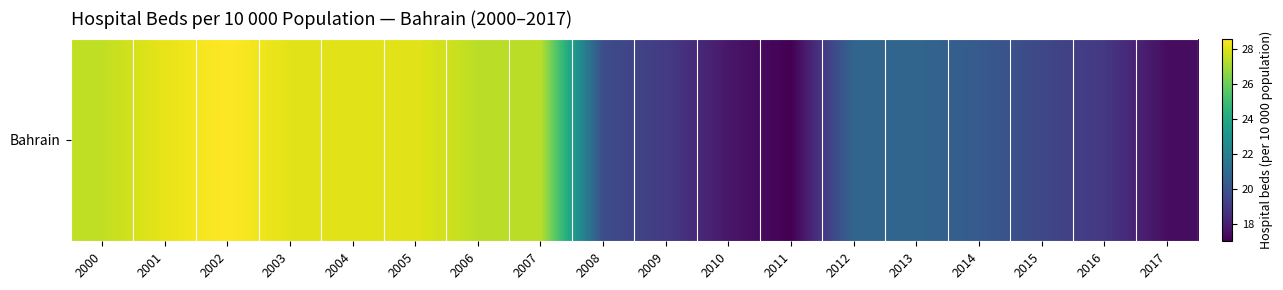

The value at 2004 is 28.1. True or false?

True